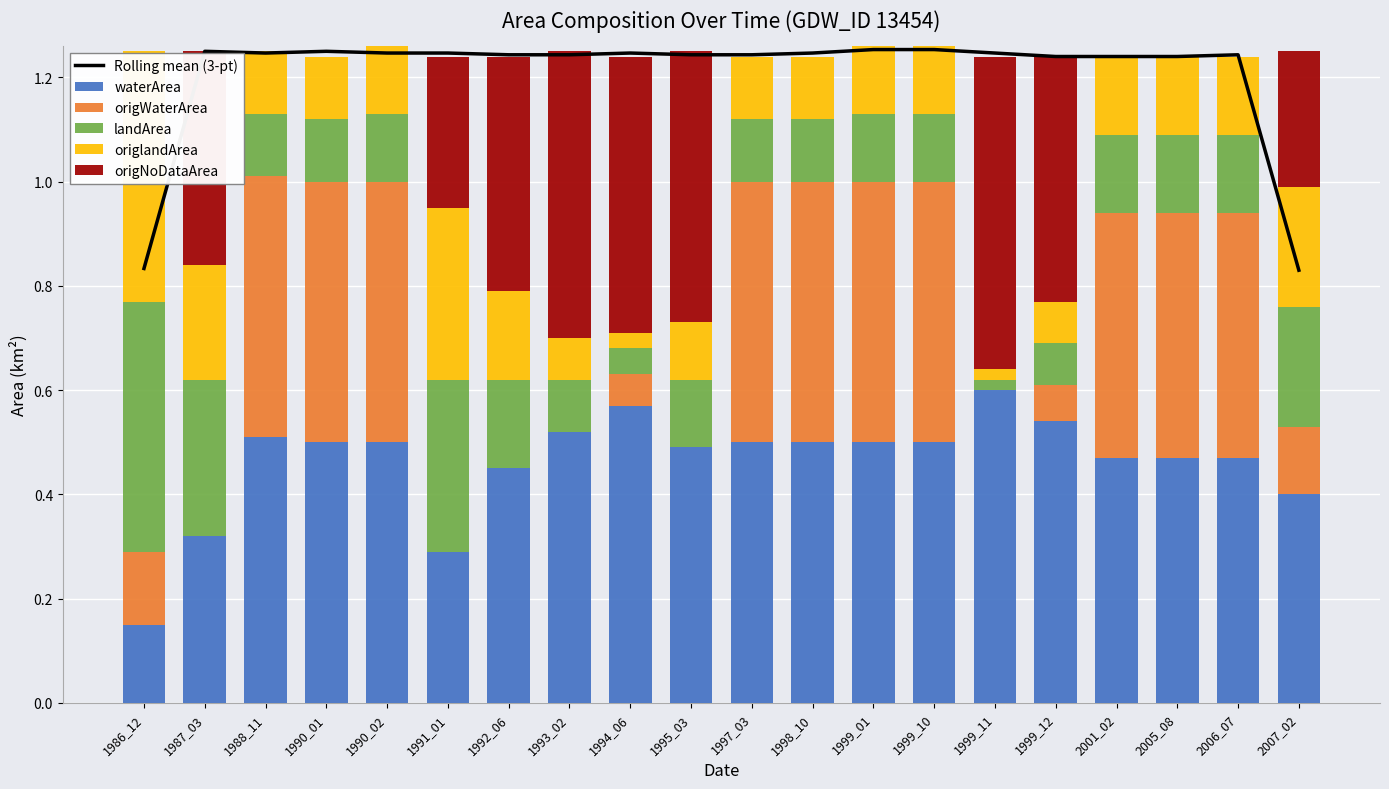

What is the maximum value shown in the chart?

1.3